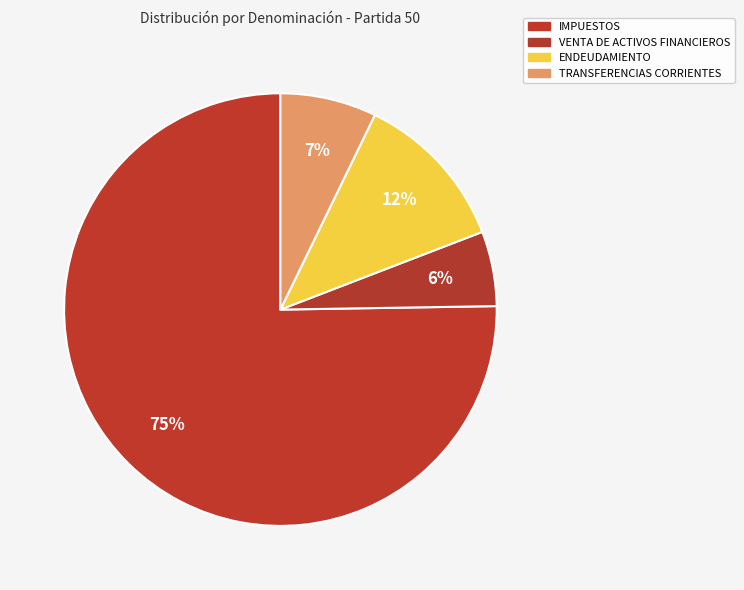

The TRANSFERENCIAS CORRIENTES slice represents 1% of the pie. True or false?

False